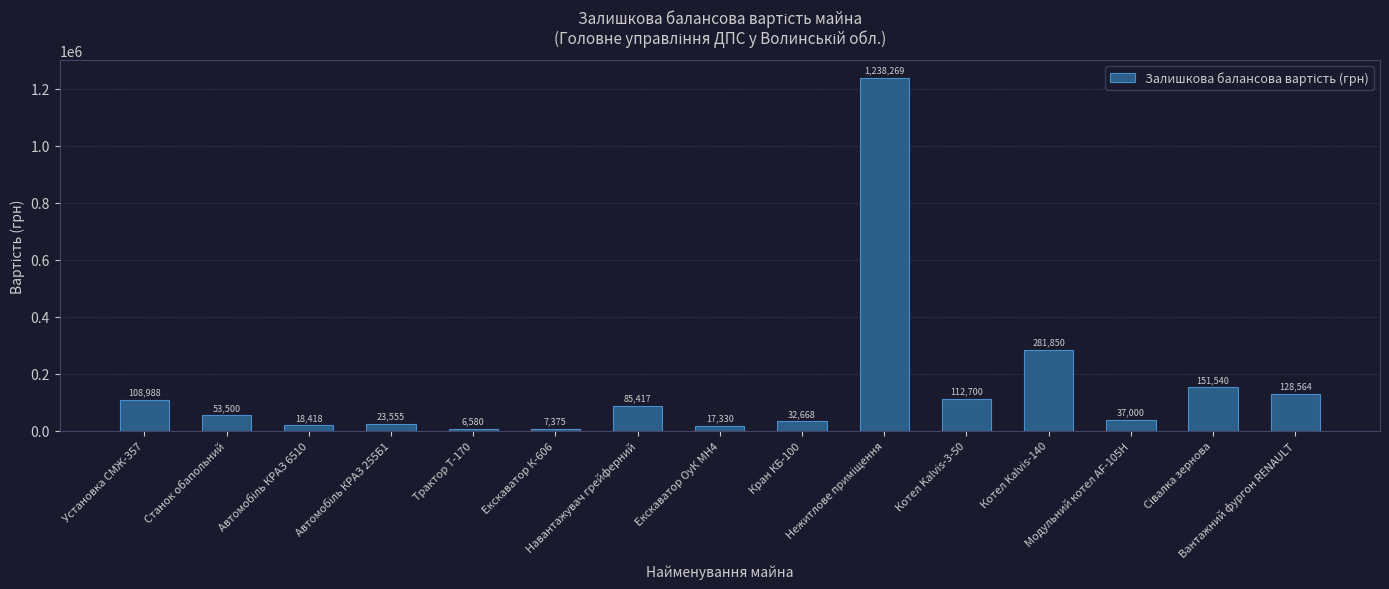

What is the sum of all values?

2303754.0